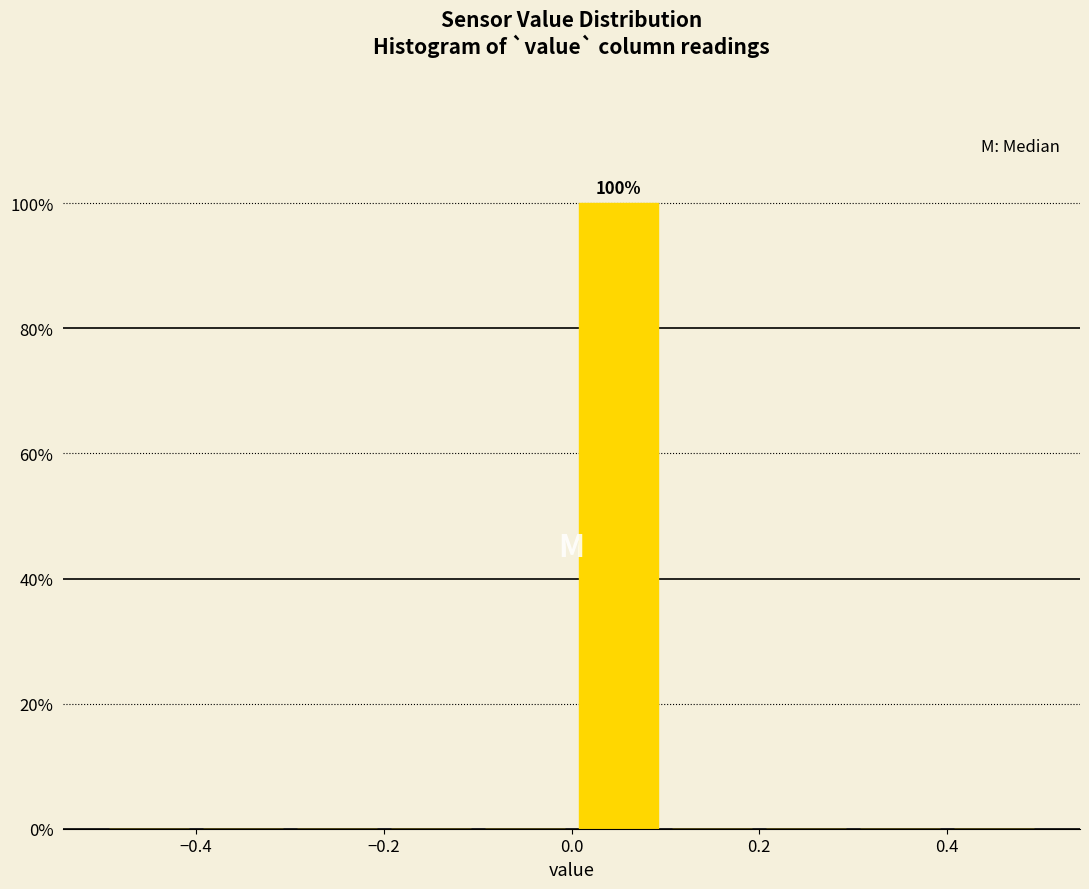

Which range on the x-axis has the tallest bar?

0.0 to 0.1